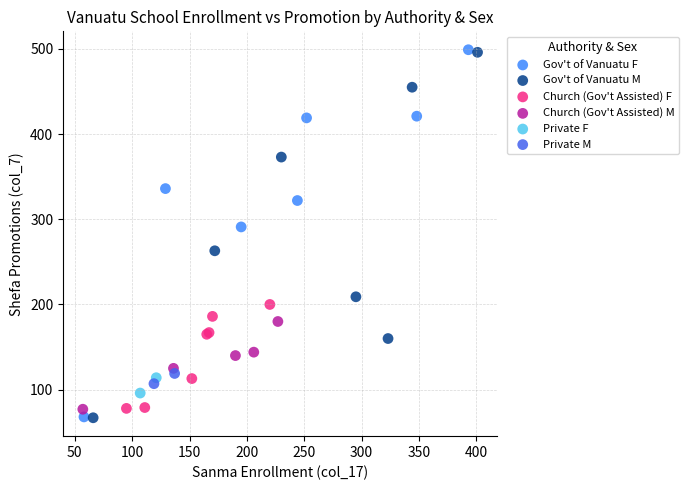

What are all the series names shown in the legend?

Gov't of Vanuatu F, Gov't of Vanuatu M, Church (Gov't Assisted) F, Church (Gov't Assisted) M, Private F, Private M